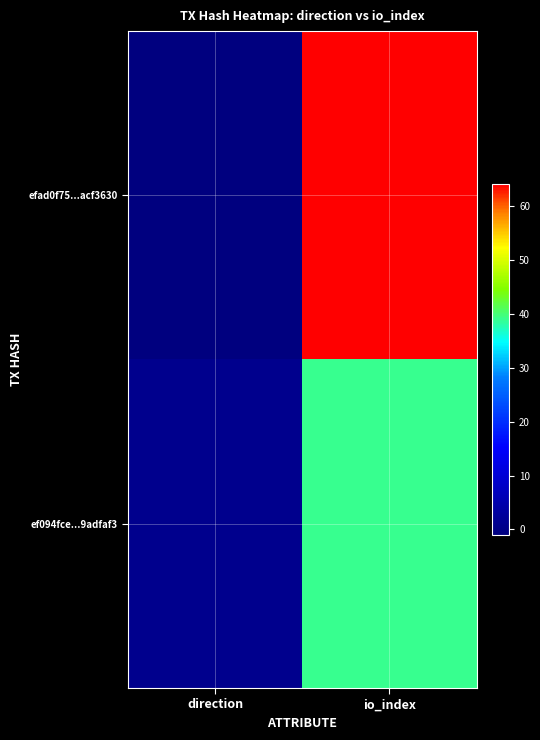

At how many categories does at least one series exceed 56?

1